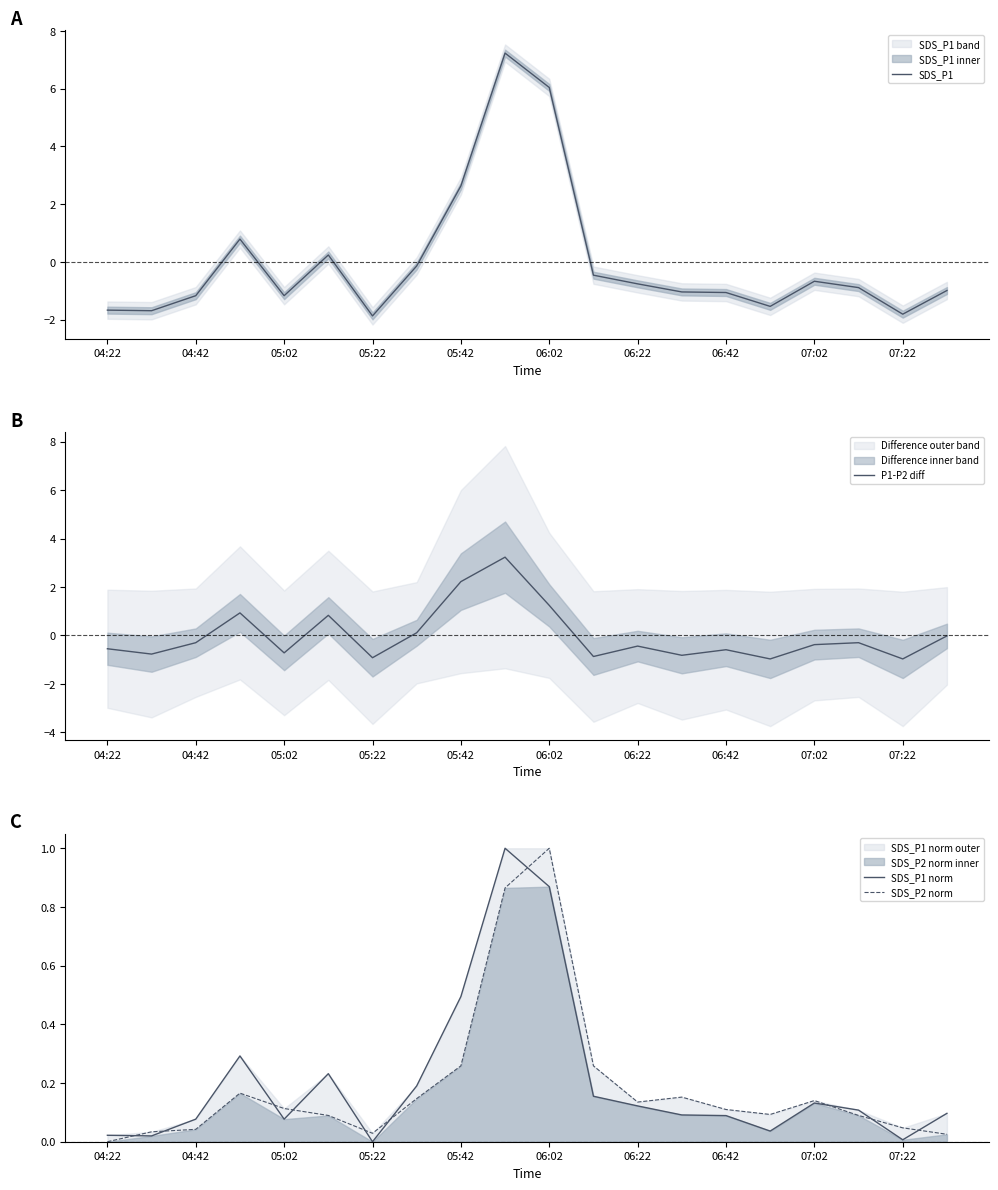

What position from the left is 13?

14